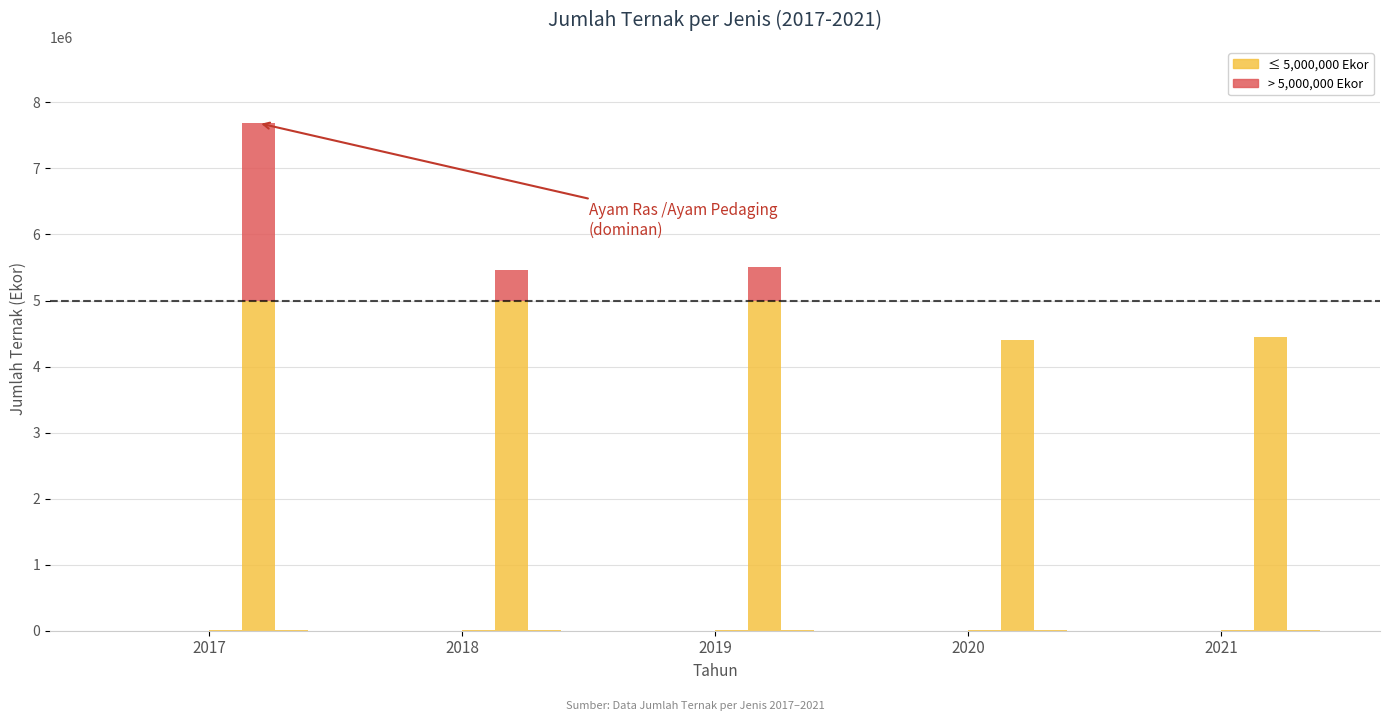

Which label corresponds to the smallest value in the chart?

2020